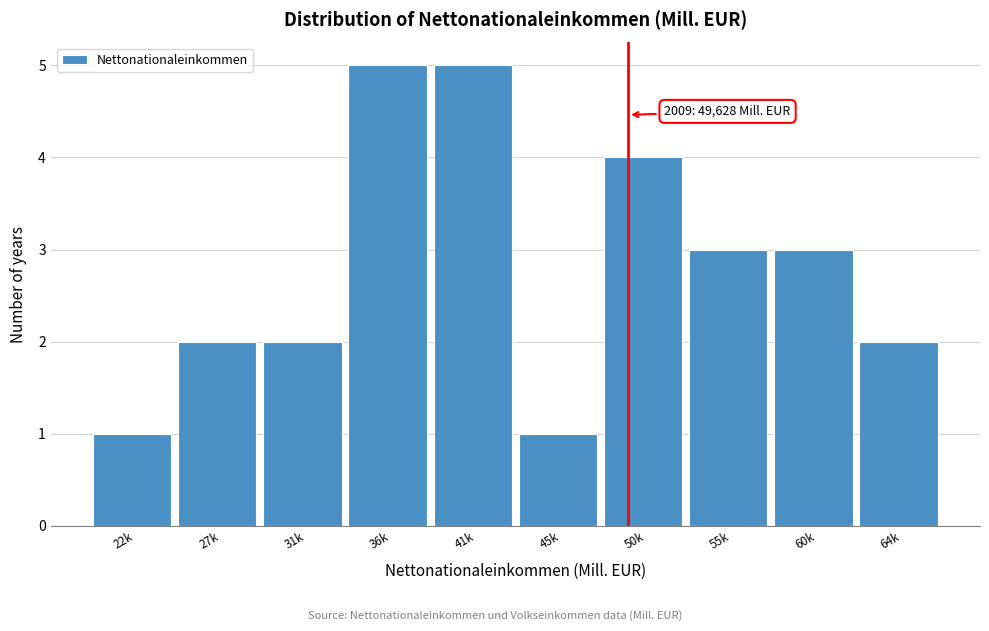

Reading left to right, what are all the values shown in this chart?

1	2	2	5	5	1	4	3	3	2